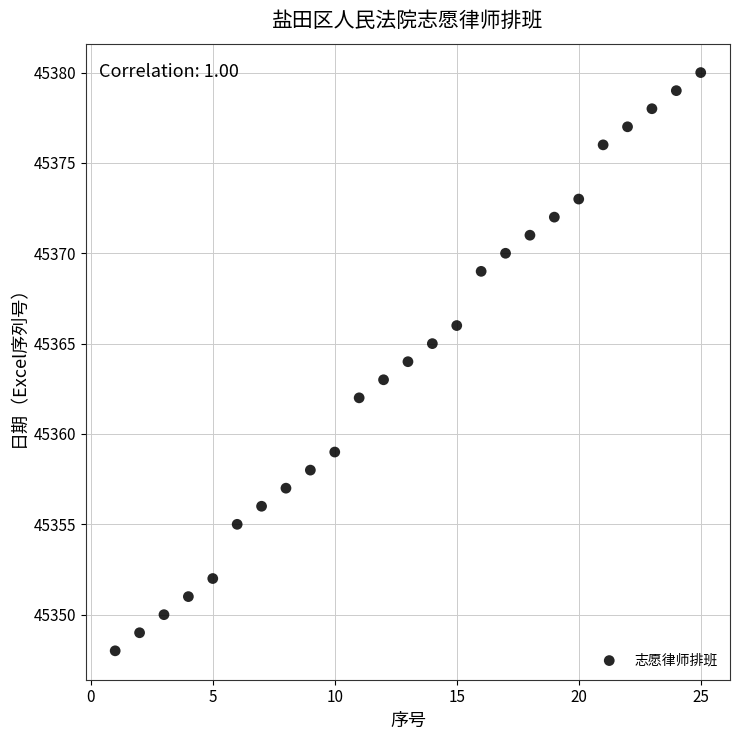

What is the range of Y values (max minus min)?

32